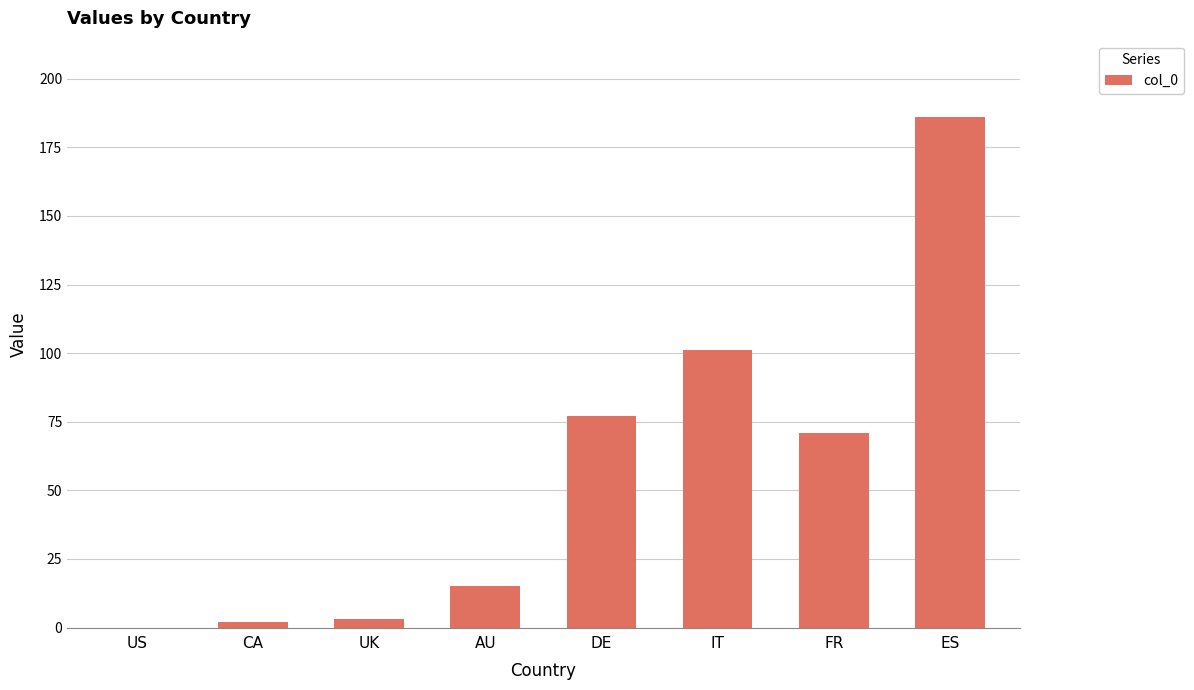

The value at DE is 51. True or false?

False